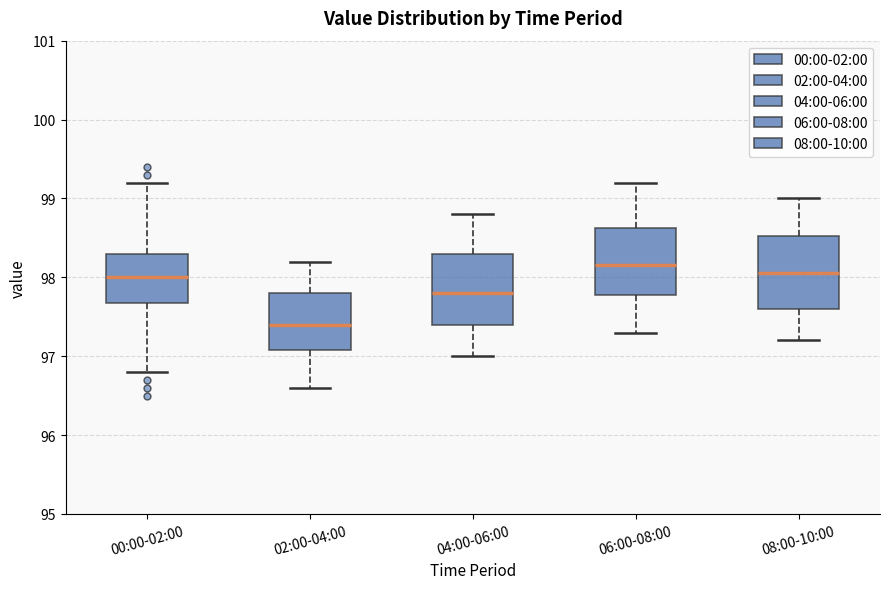

Reading left to right, transcribe this box plot: for each box, give where its median line is, the range the box spans, and where its two whiskers end, as read against the y-axis. The values are not printed on the chart, so give them approximately, as read against the axis.

00:00-02:00: median 98.0, box 97.7 to 98.3, whiskers 96.8 to 99.2
02:00-04:00: median 97.4, box 97.1 to 97.8, whiskers 96.6 to 98.2
04:00-06:00: median 97.8, box 97.4 to 98.3, whiskers 97.0 to 98.8
06:00-08:00: median 98.2, box 97.8 to 98.6, whiskers 97.3 to 99.2
08:00-10:00: median 98.1, box 97.6 to 98.5, whiskers 97.2 to 99.0